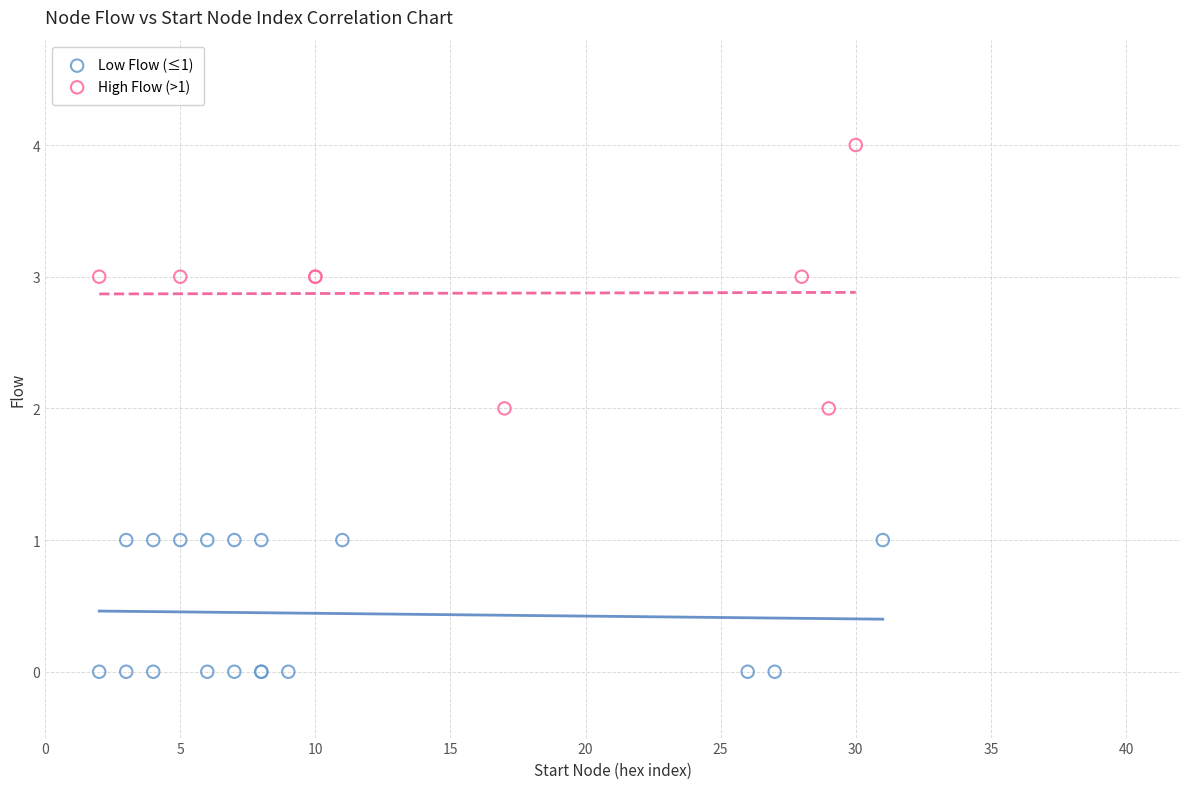

Which series contains the lowest Y value?

Low Flow (≤1)